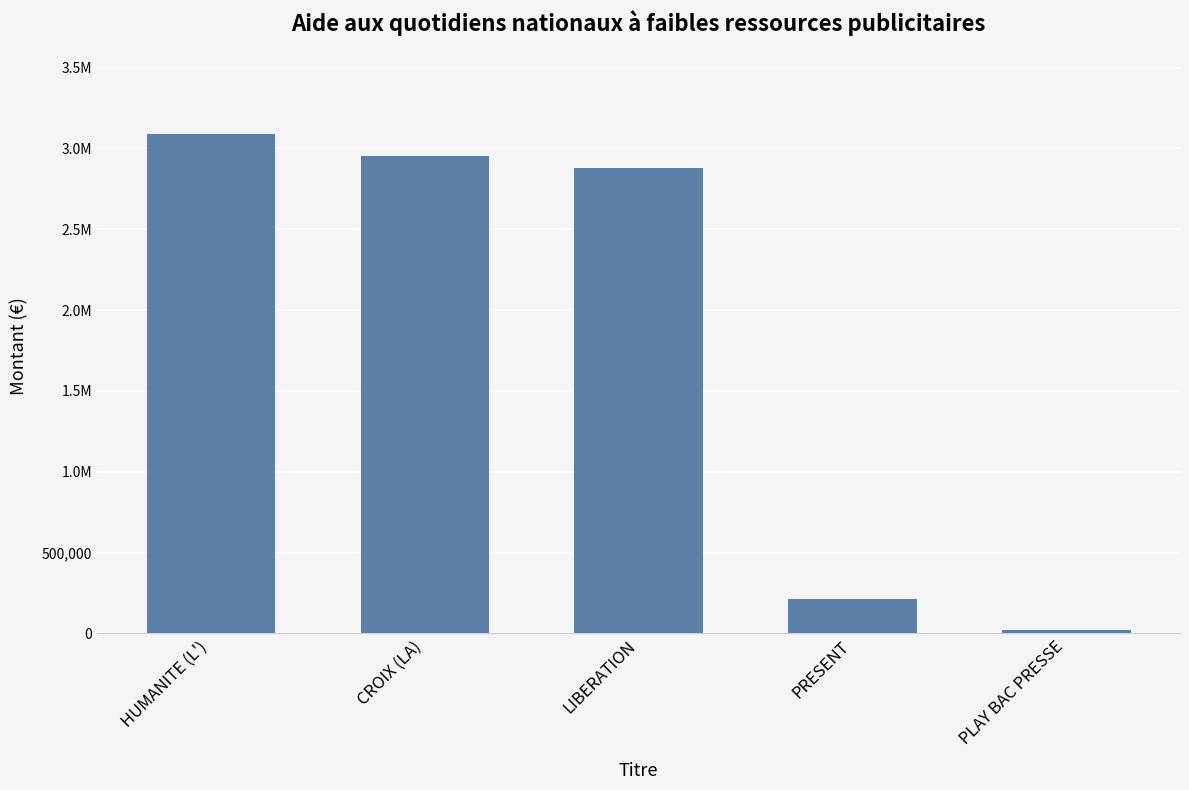

What is the difference between the values at HUMANITE (L') and PLAY BAC PRESSE?

3070772